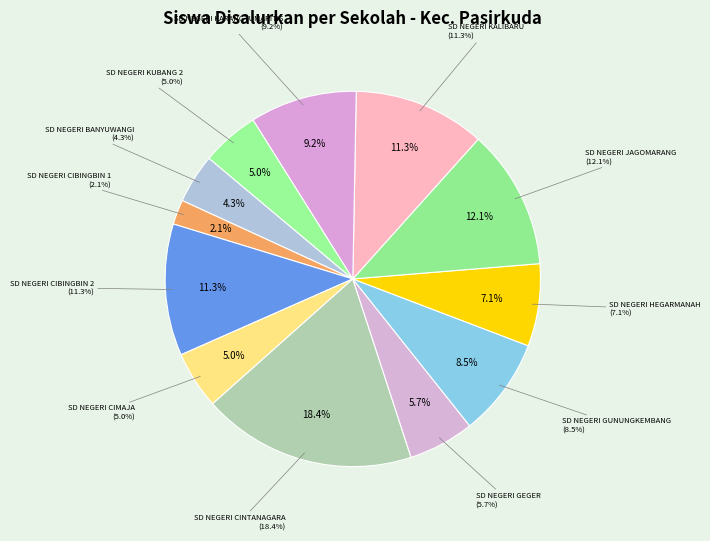

What percentage is NOT represented by SD NEGERI KARANGTUMARITIS?

90.8%